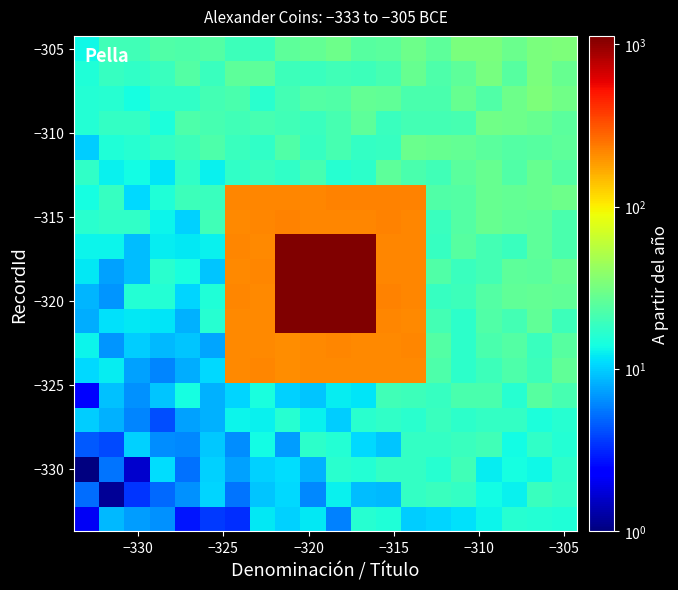

Count the number of categories in the chart.

20